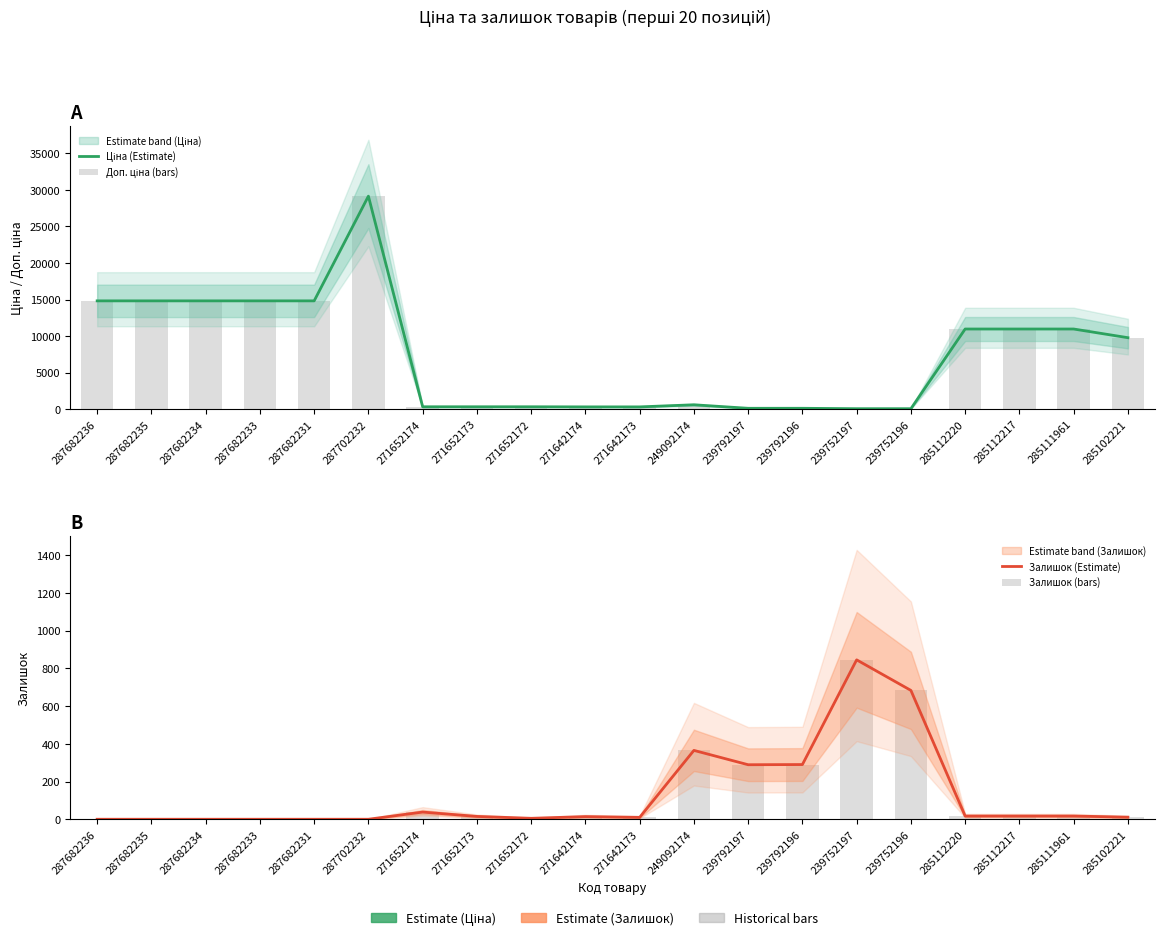

Is it true that Залишок (Estimate) equals 418.8 at 239792197?

False